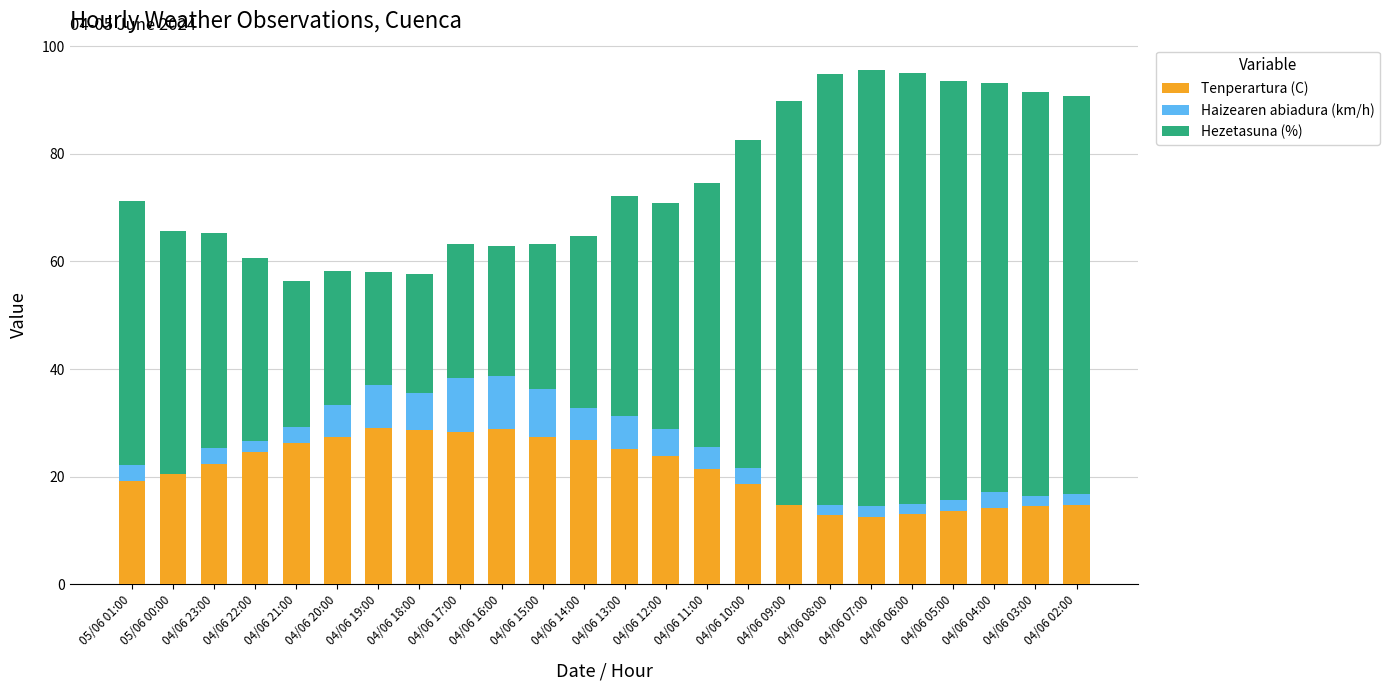

What is the total value across all series at 04/06 11:00?

74.5